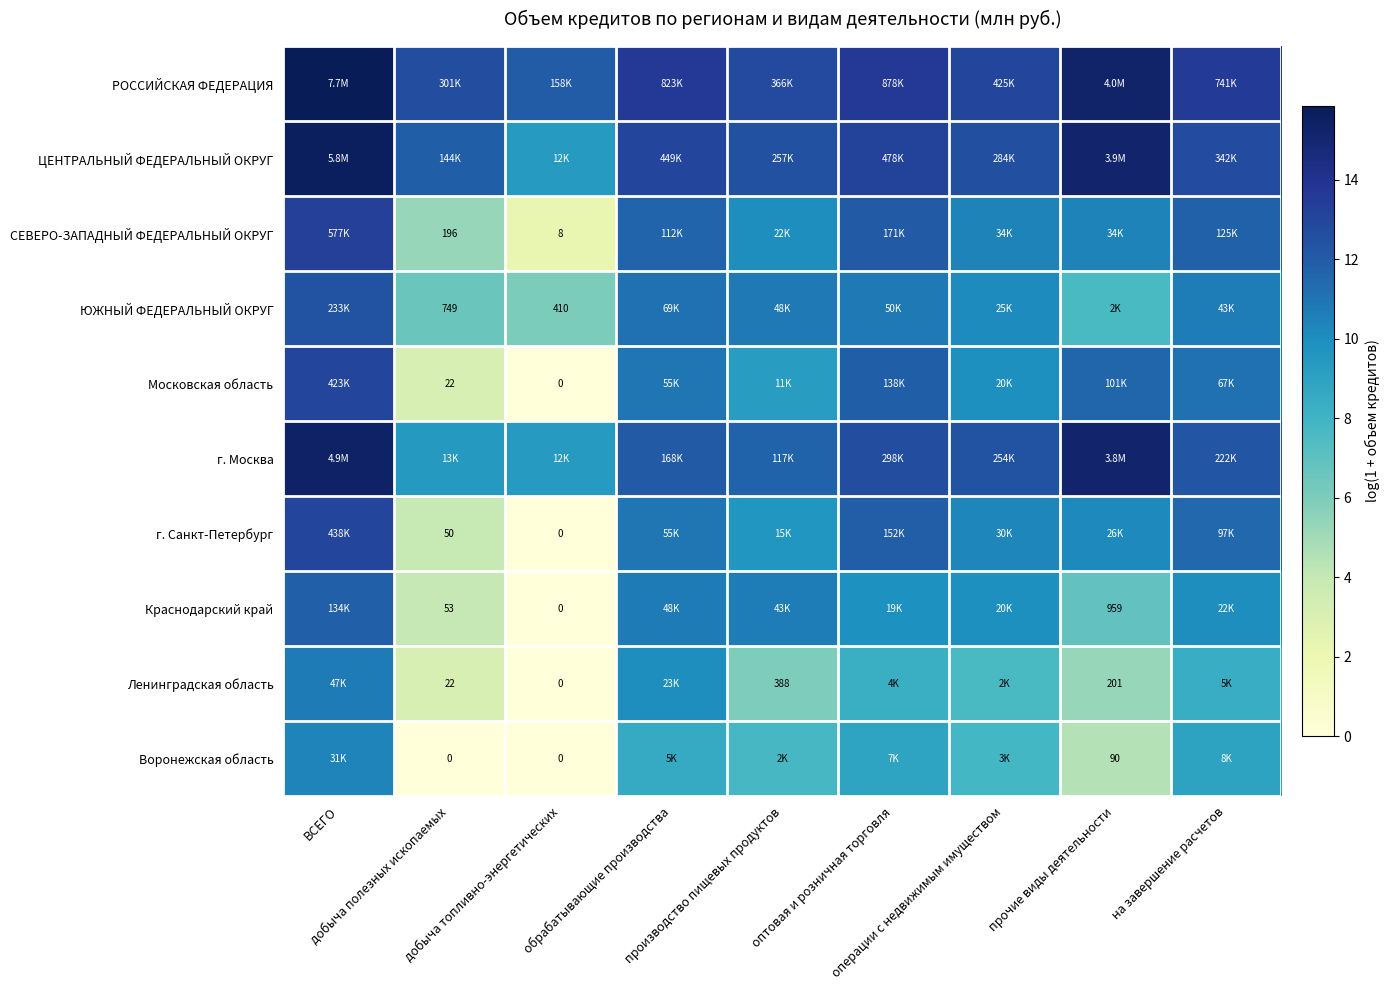

How many positive values does the Воронежская область series have?

7